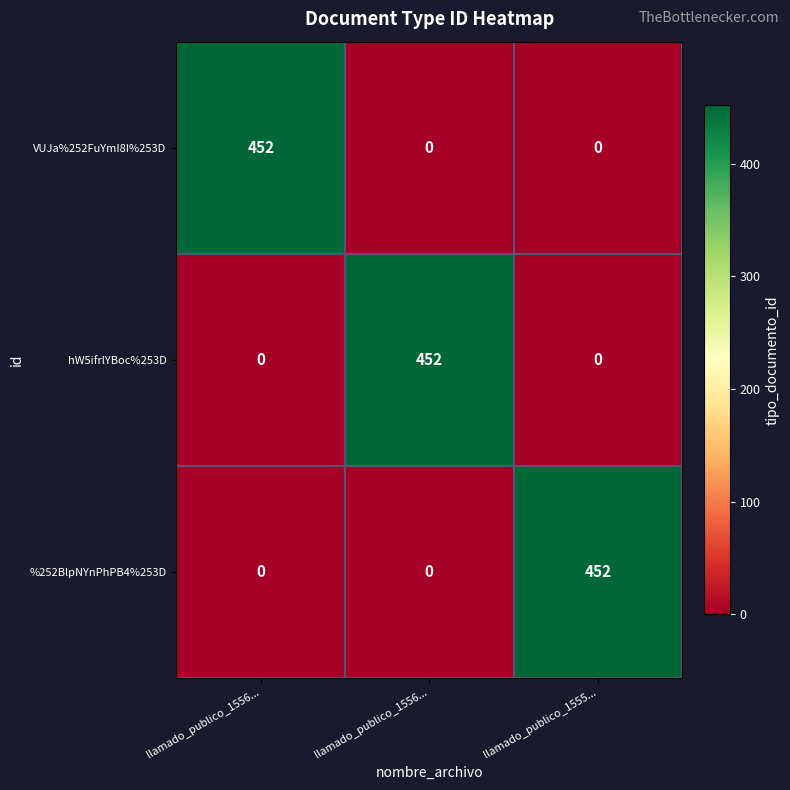

Which category has the lowest value across all series?

llamado_publico_1556...